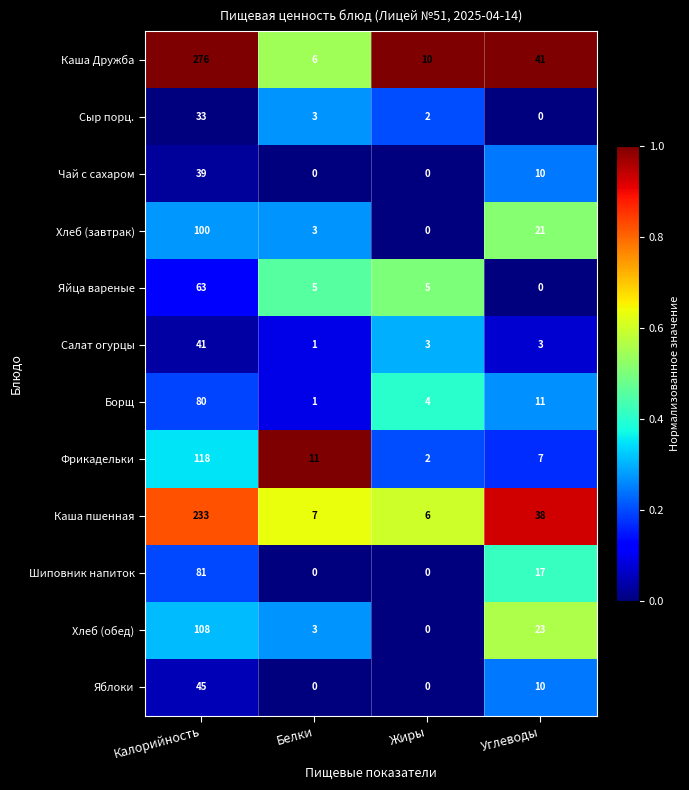

Rank the series at Калорийность from lowest to highest value.

Сыр порц., Чай с сахаром, Салат огурцы, Яблоки, Яйца вареные, Борщ, Шиповник напиток, Хлеб (завтрак), Хлеб (обед), Фрикадельки, Каша пшенная, Каша Дружба